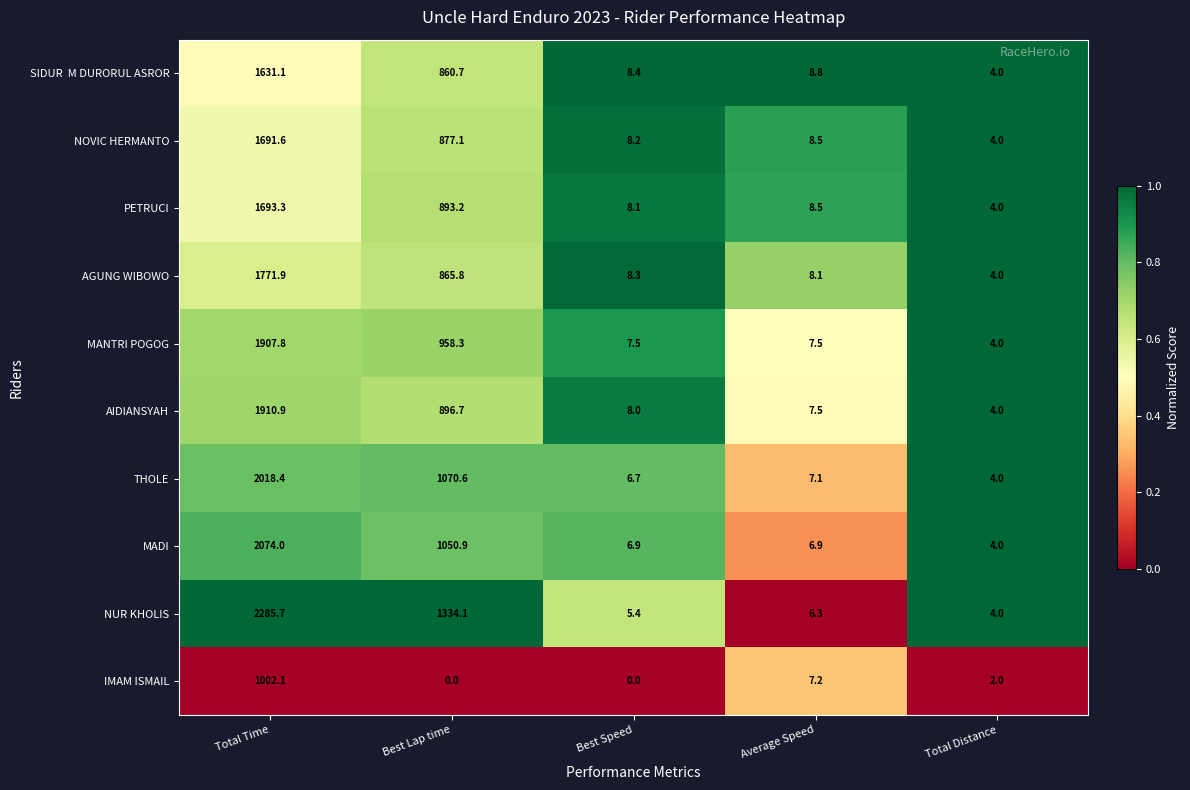

Which series changed the most between Total Time and Best Speed?

NUR KHOLIS